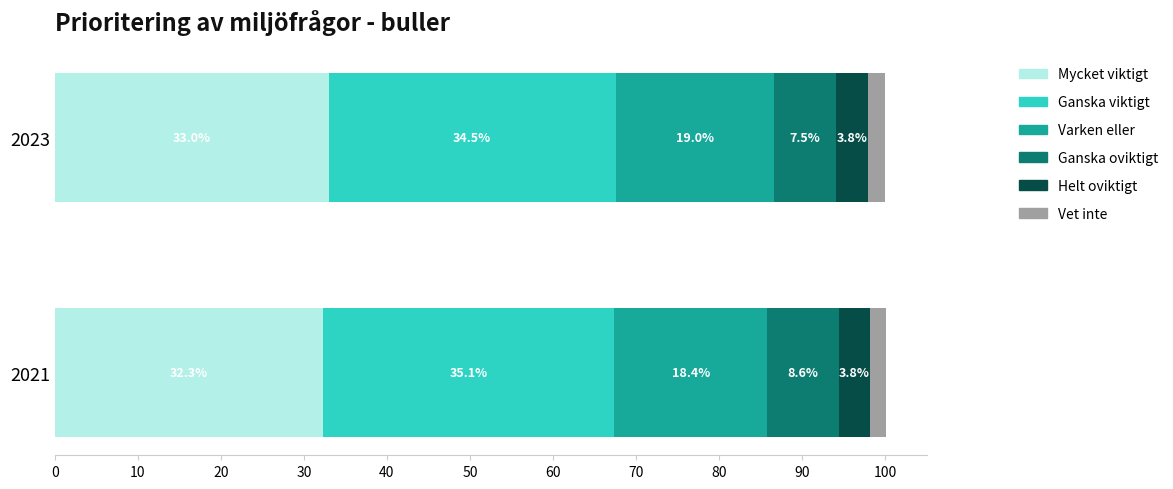

What is the difference between the Mycket viktigt values at 2021 and 2023?

0.7